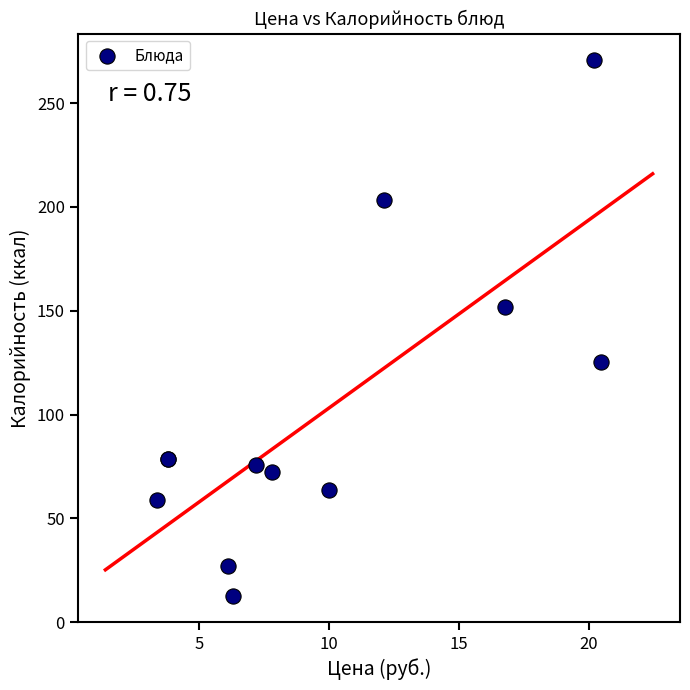

What Y value in the scatter plot is closest to 141?

151.8